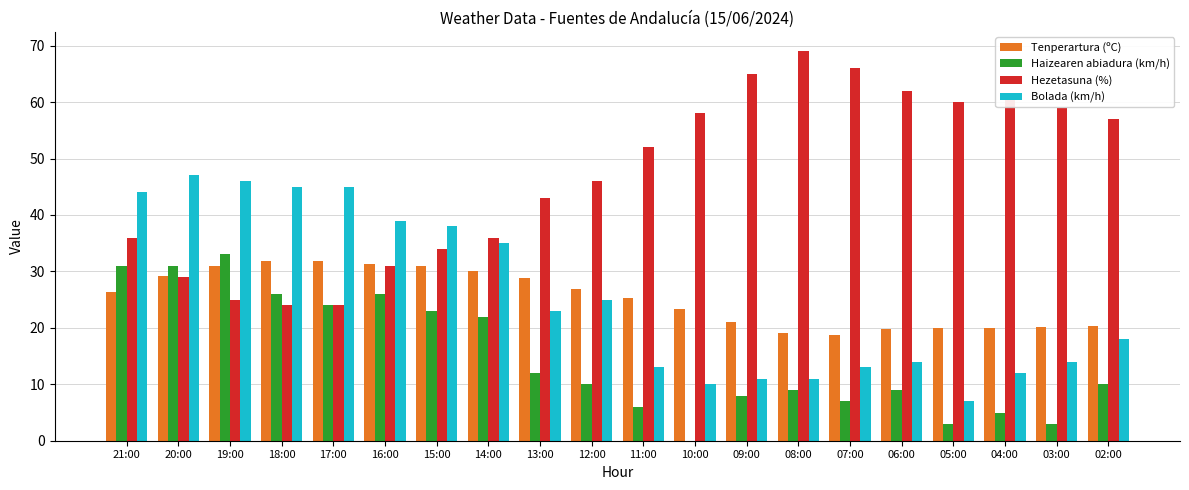

Which category has the highest value across all series?

08:00